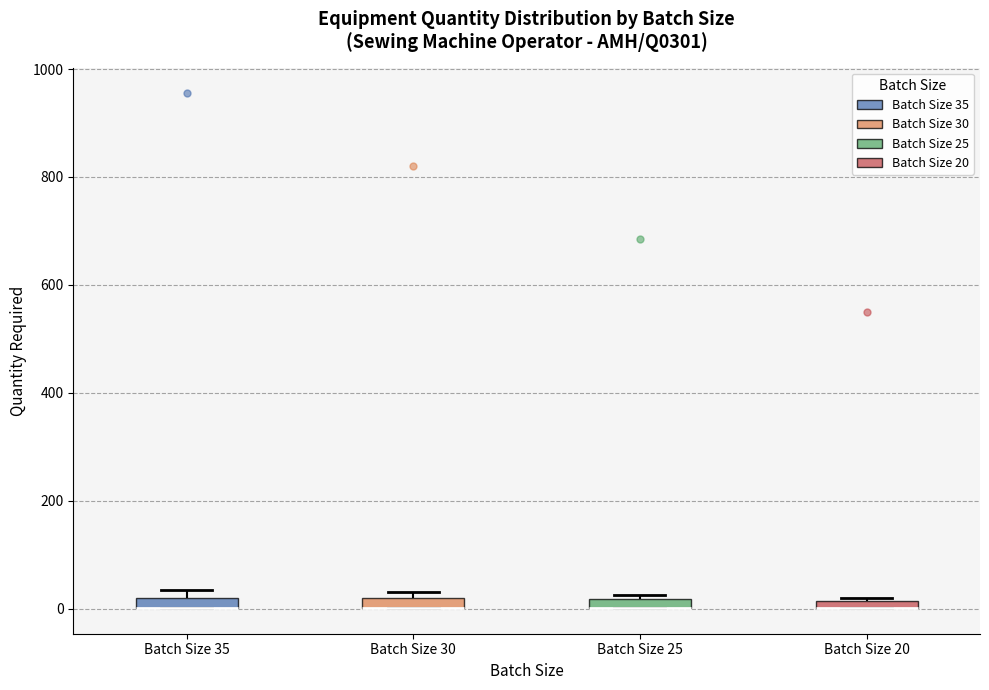

Where is the upper edge of the box for Batch Size 35 on the y-axis? The values are not printed on the chart, so give them approximately, as read against the axis.

20